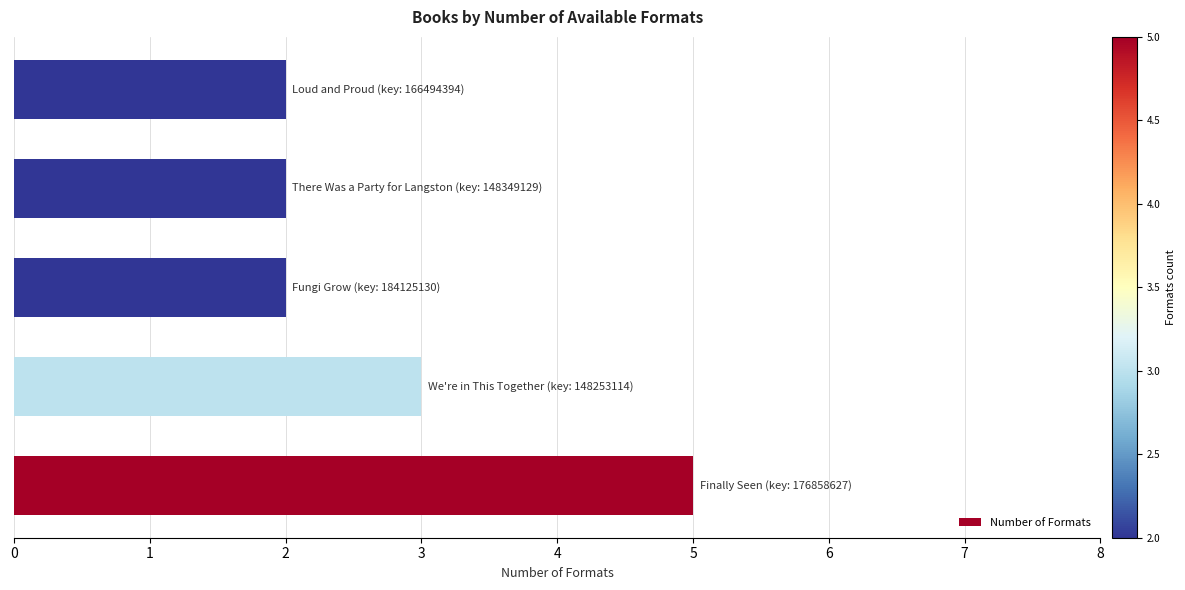

What is the average value?

3